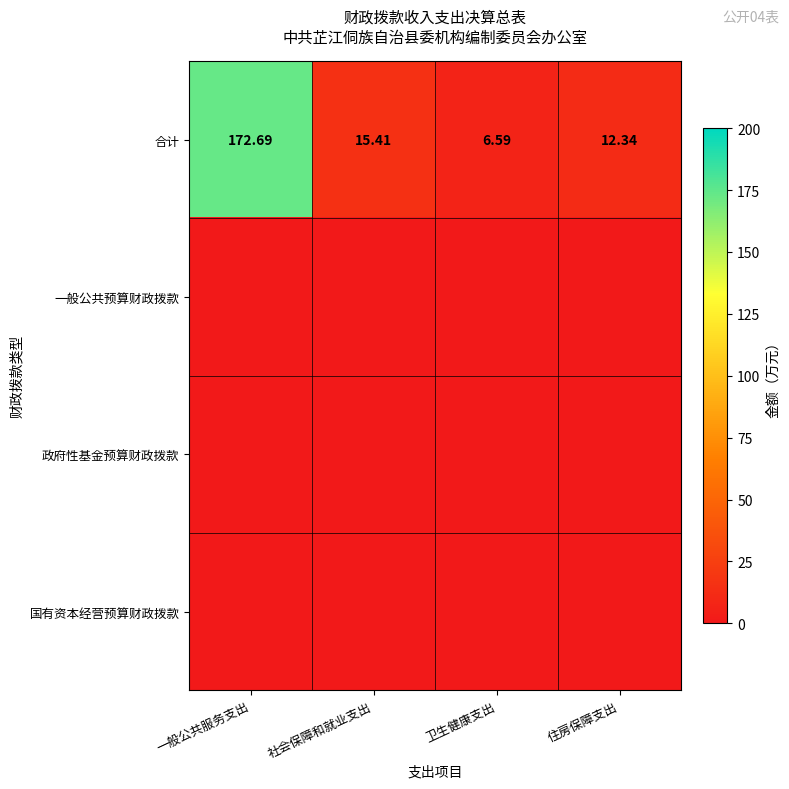

At which label is 合计 closest to 89?

社会保障和就业支出